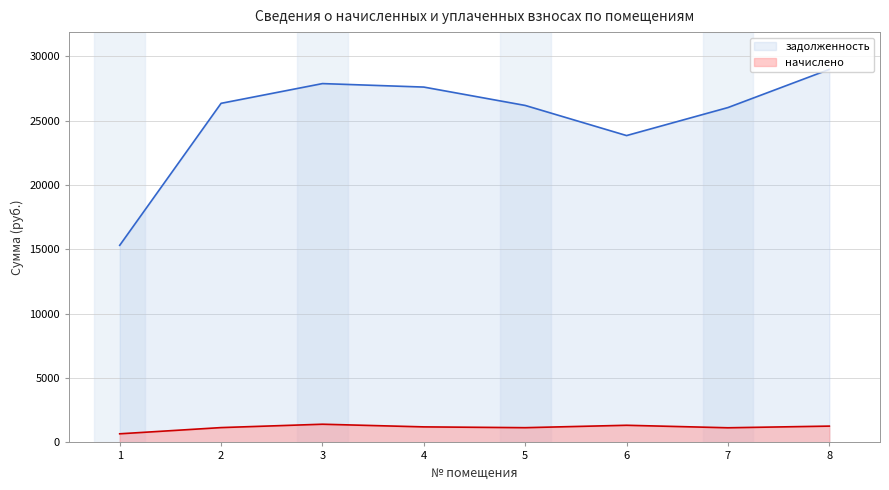

What is the highest value of the задолженность series?

28981.0